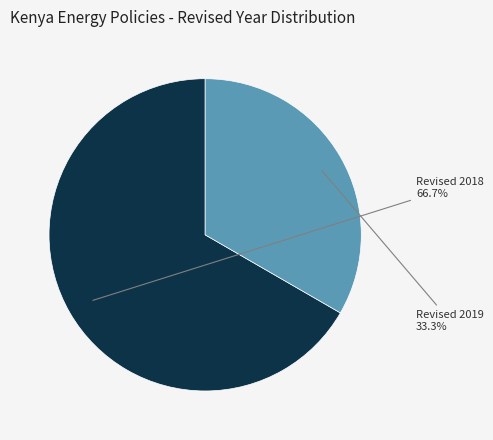

How many segments does this pie chart have?

2